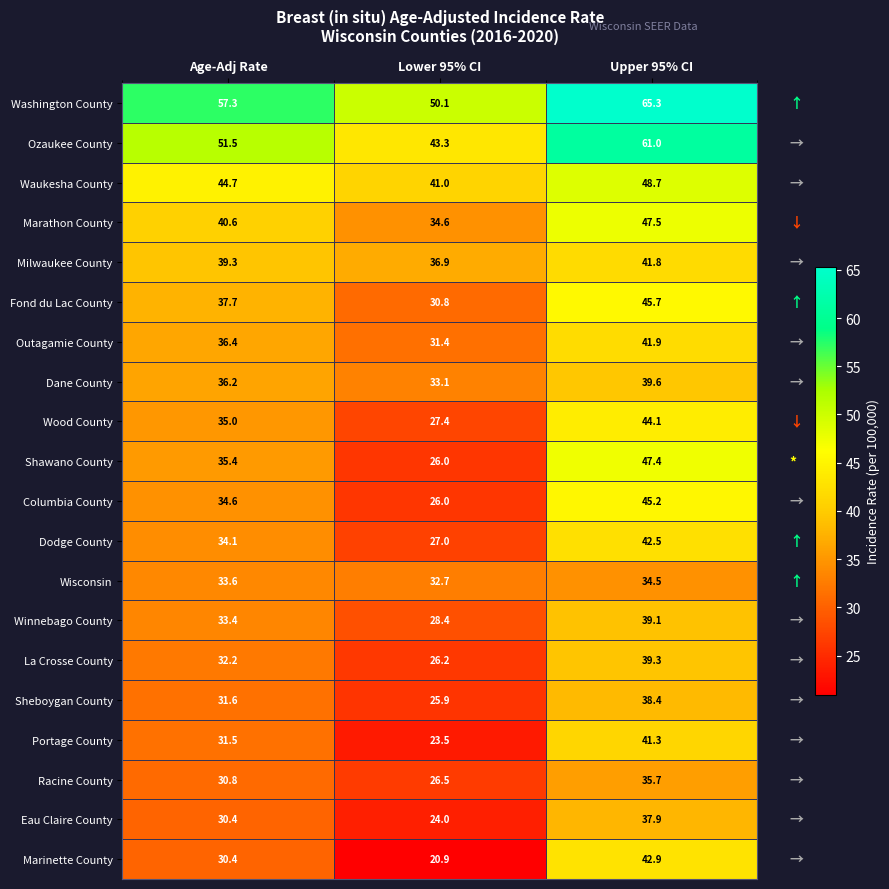

How many categories are shown in the chart?

3